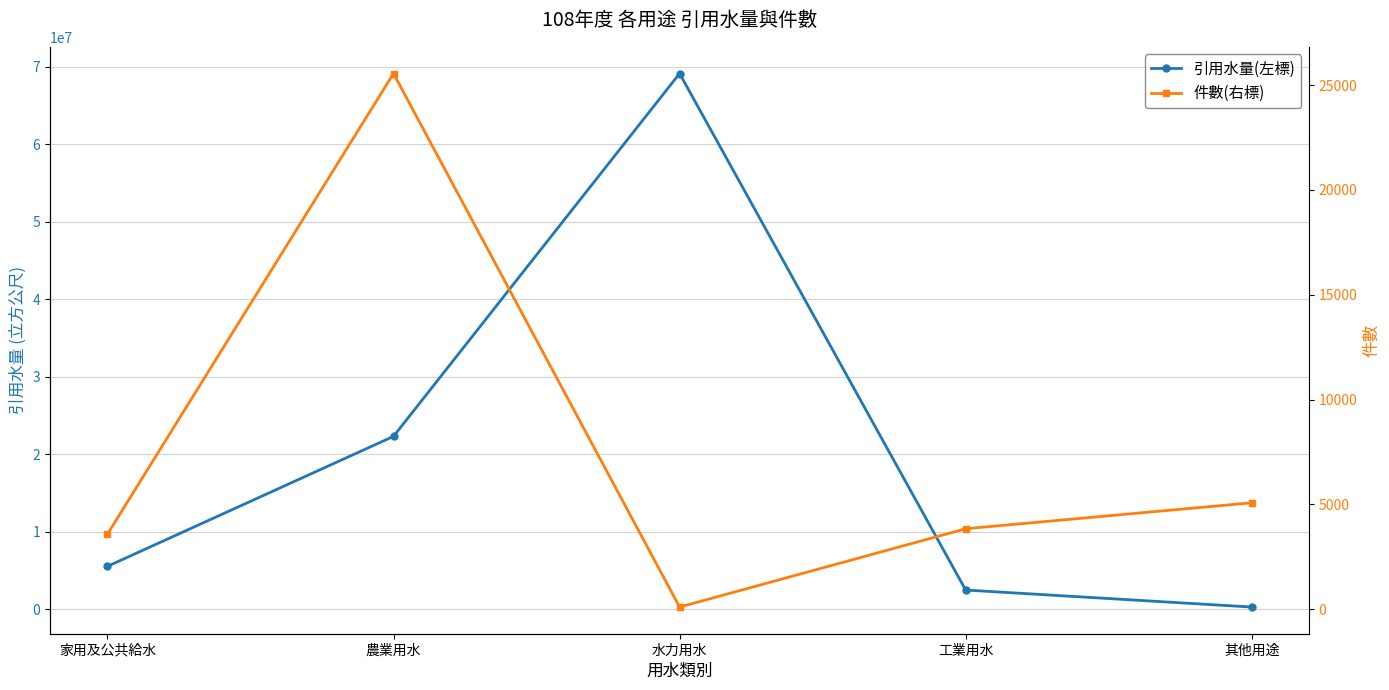

What is the label of the 5th point from the left?

其他用途